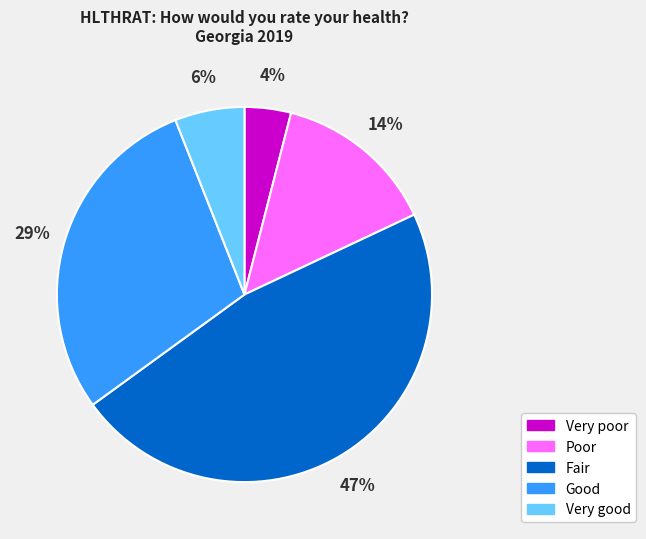

Does any single category account for the majority?

No